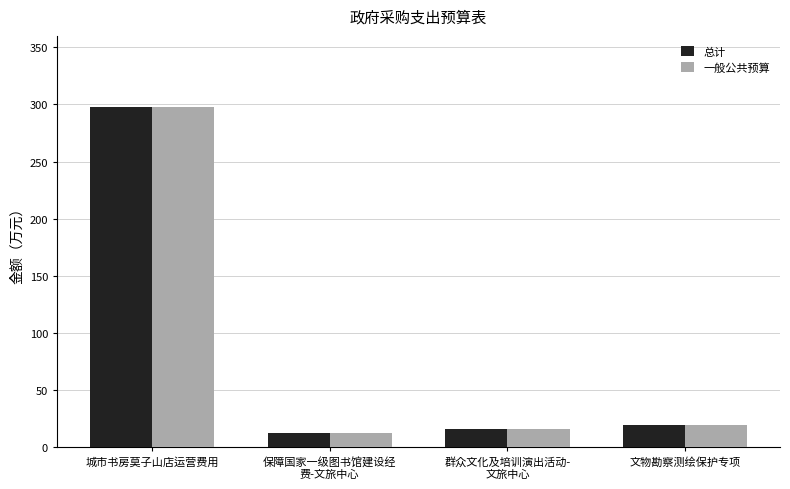

What position from the left is 群众文化及培训演出活动-
文旅中心?

3